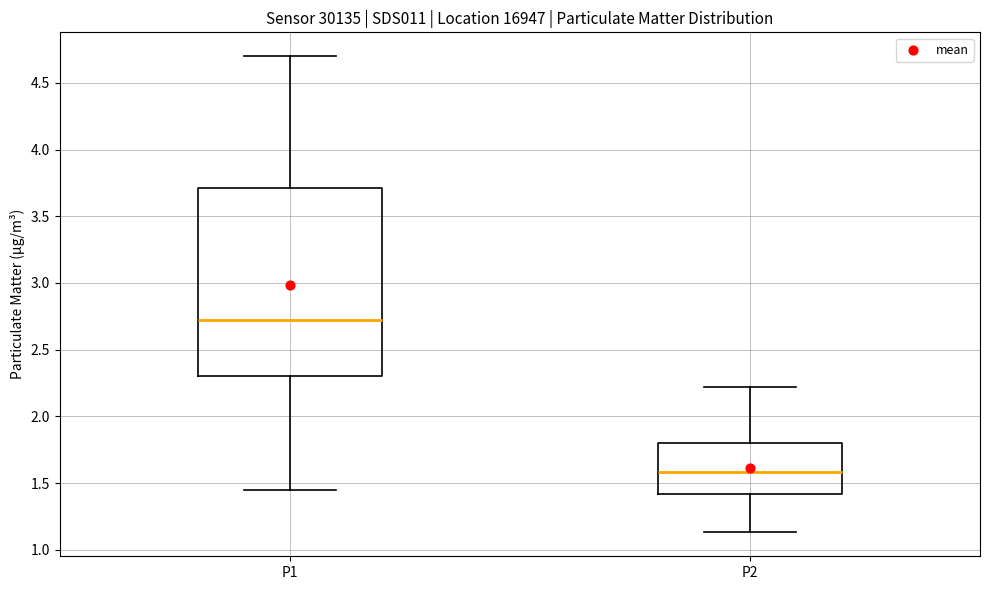

Reading left to right, transcribe this box plot: for each box, give where its median line is, the range the box spans, and where its two whiskers end, as read against the y-axis. The values are not printed on the chart, so give them approximately, as read against the axis.

P1: median 2.75, box 2.30 to 3.70, whiskers 1.45 to 4.70
P2: median 1.60, box 1.40 to 1.80, whiskers 1.15 to 2.20